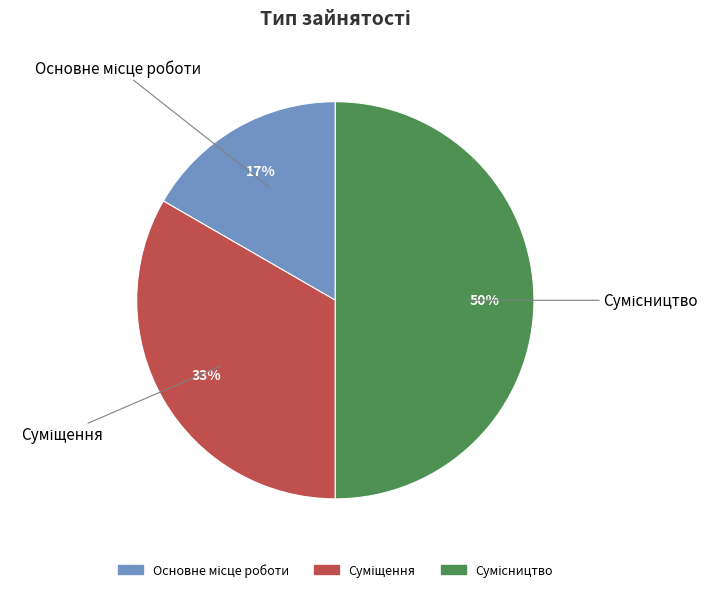

To the nearest percent, what is the difference between the largest and smallest slice percentages?

33%